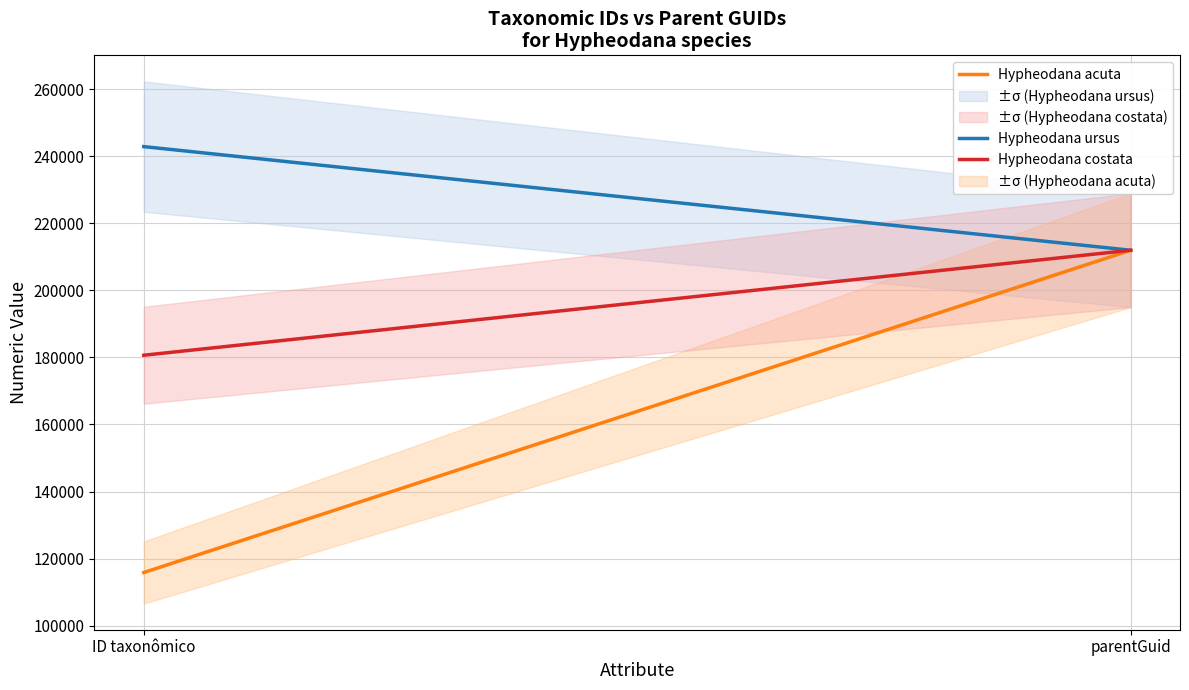

Between ID taxonômico and parentGuid, which series saw the biggest shift?

Hypheodana acuta